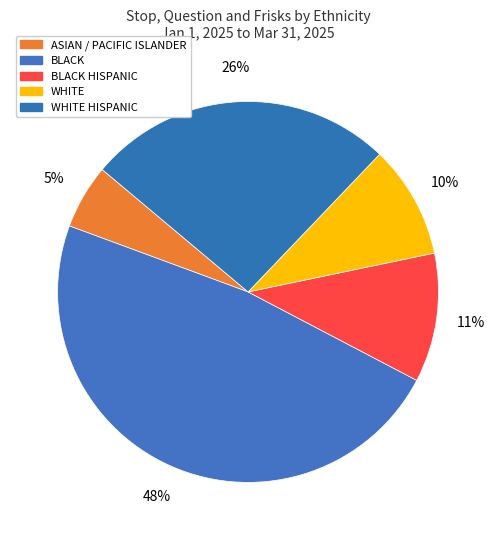

How many slices are in this pie chart?

5